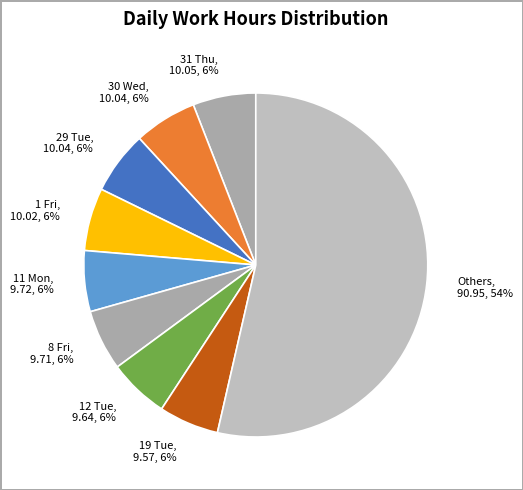

Does any single category account for the majority?

Yes